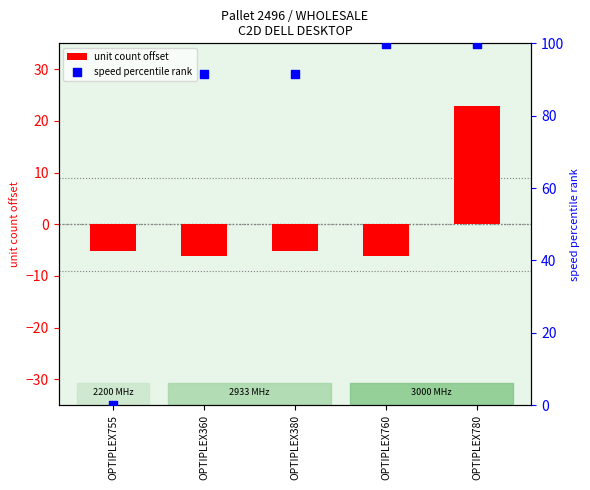

At how many categories does at least one series exceed 12?

4